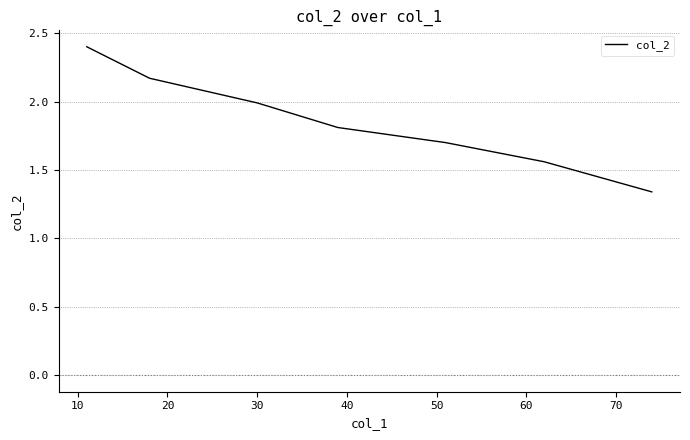

What is the greatest value displayed?

2.4